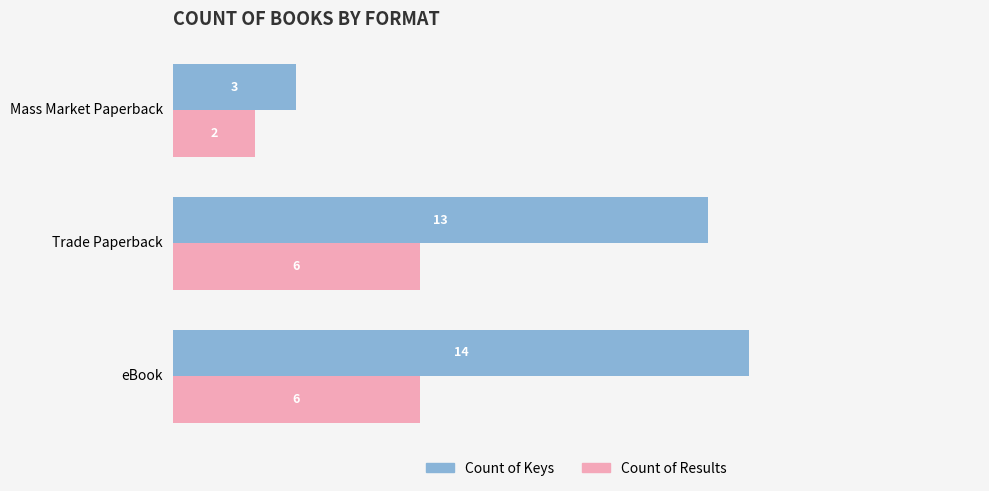

List the series in order of their peak value, lowest first.

Count of Results, Count of Keys